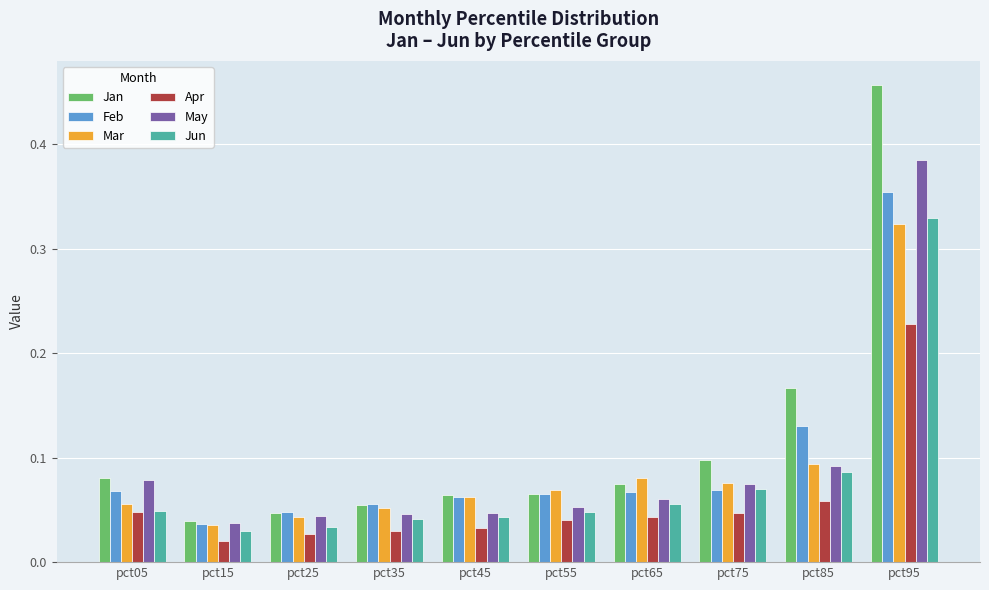

Rank the series by their maximum value, from highest to lowest.

Jan, May, Feb, Jun, Mar, Apr